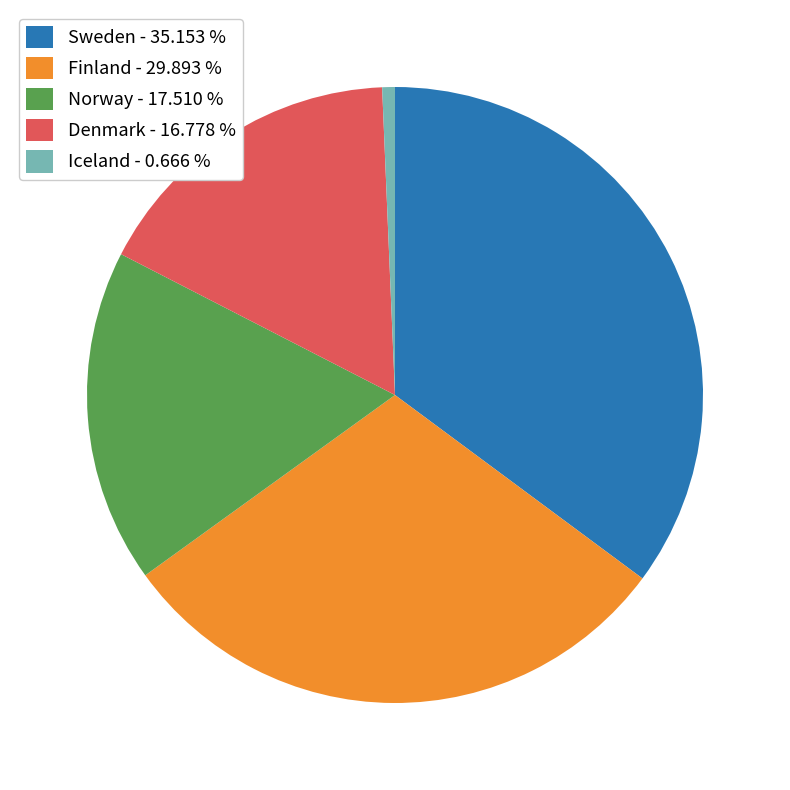

How many slices are in this pie chart?

5